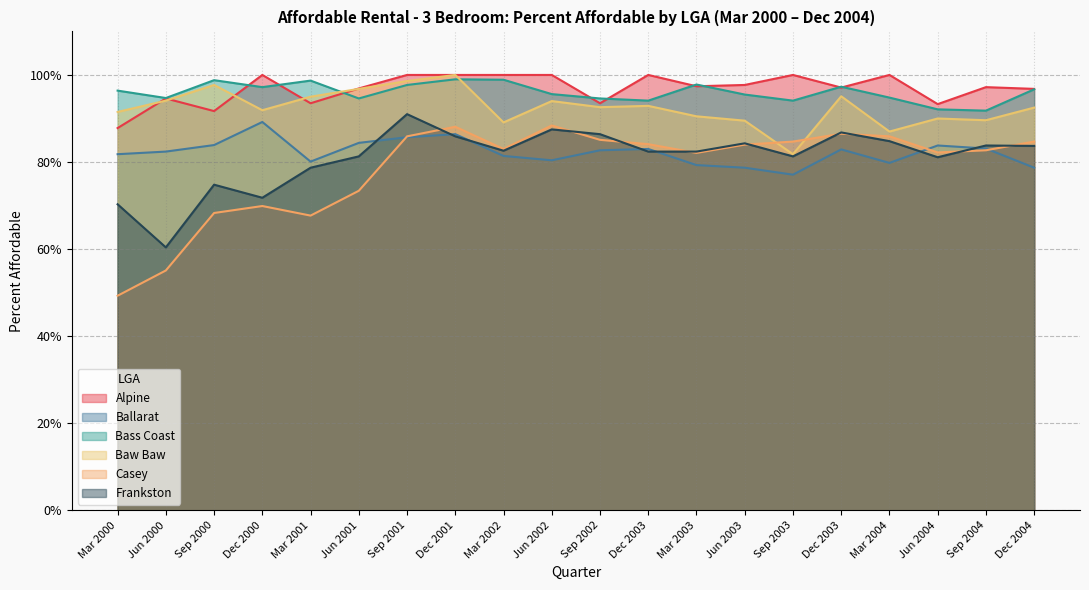

What are all the series names shown in the legend?

Alpine, Ballarat, Bass Coast, Baw Baw, Casey, Frankston